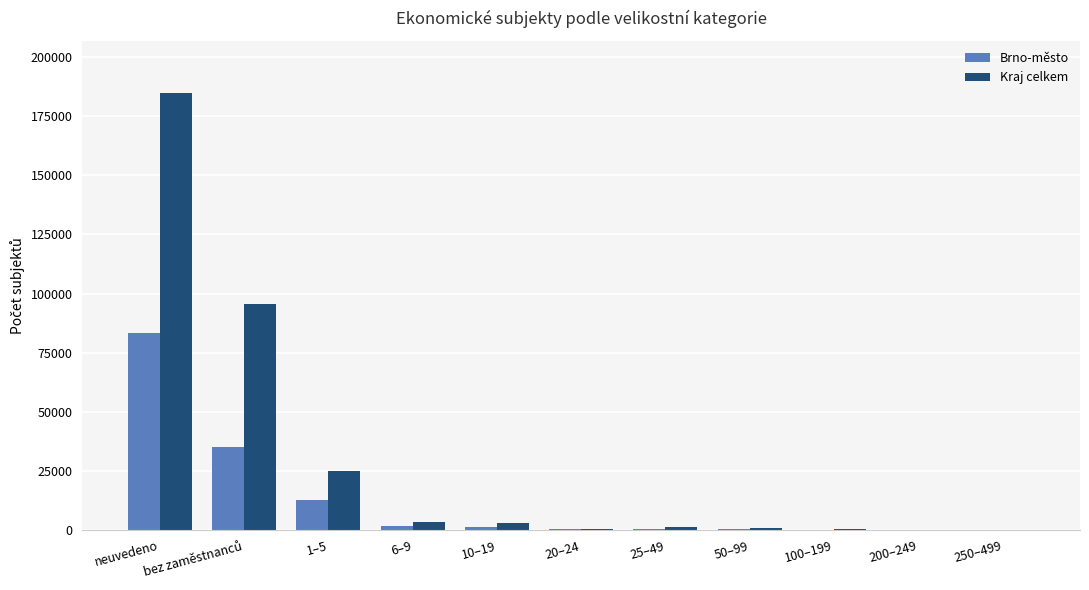

Between 1–5 and 10–19, which series saw the biggest shift?

Kraj celkem